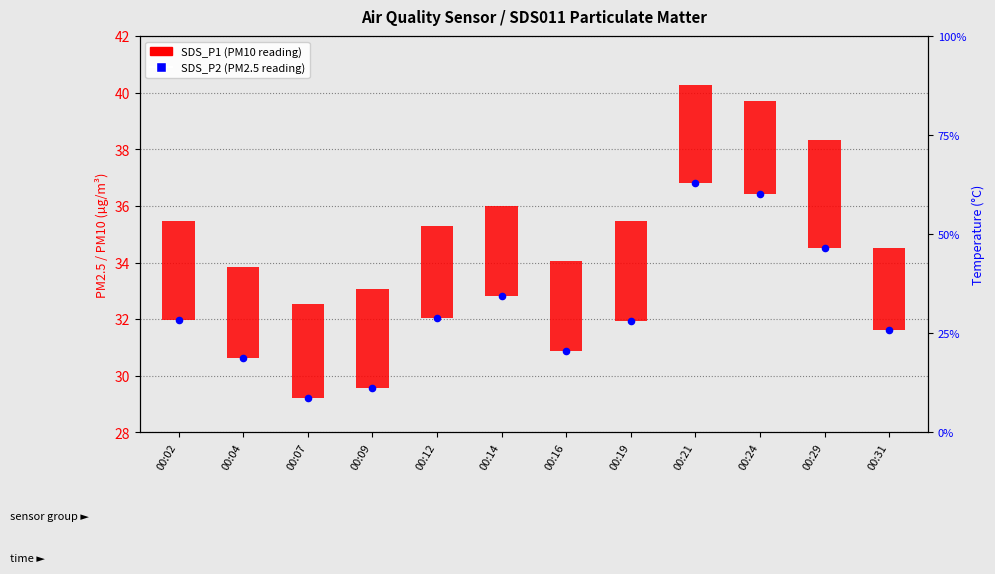

At how many categories does at least one series exceed 13?

12